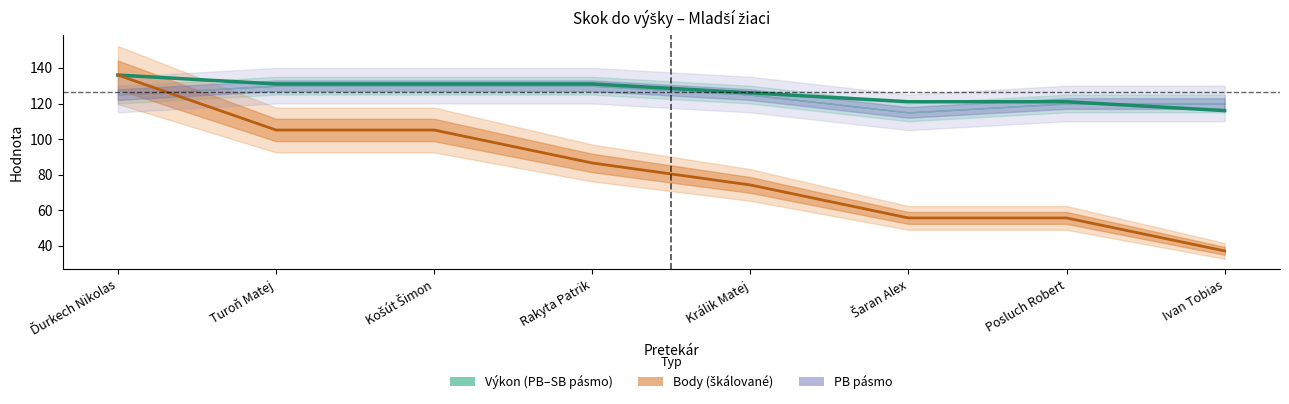

True or false: the data has more than 2 interior local peaks.

False